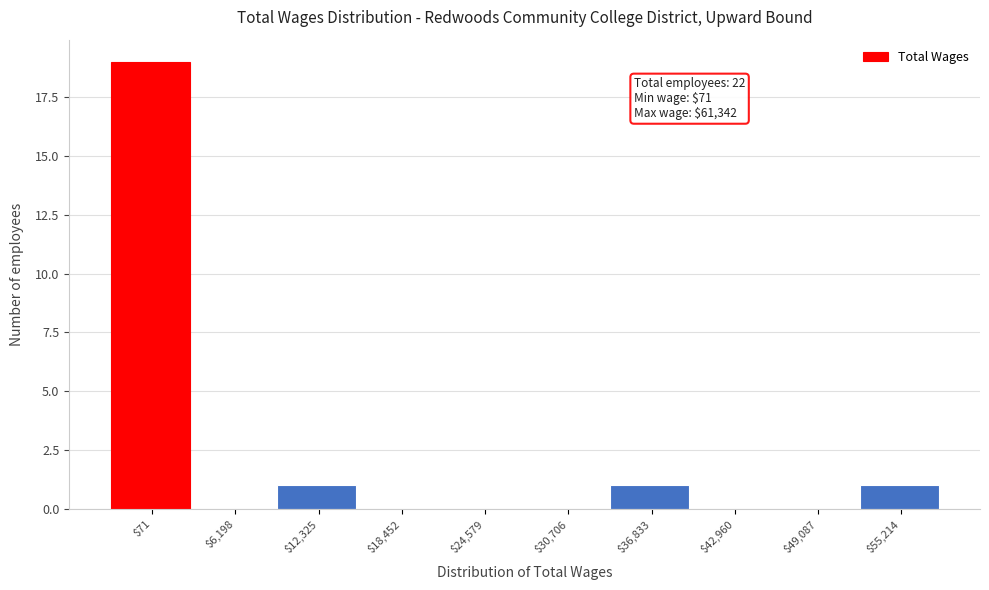

Is it true that the value at $6,198 is -11?

False